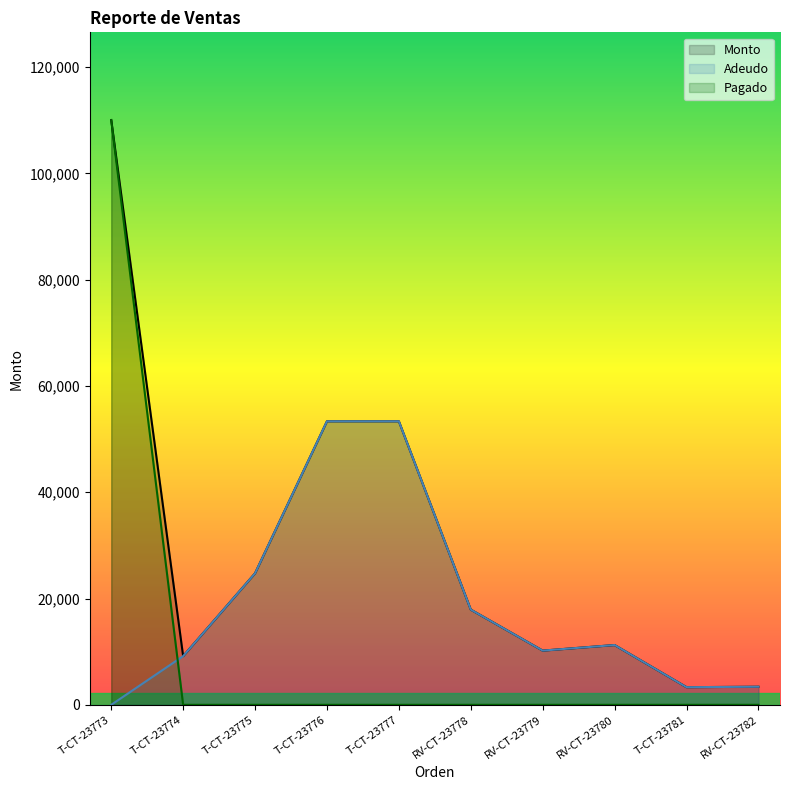

True or false: Monto and Adeudo intersect in this chart.

False